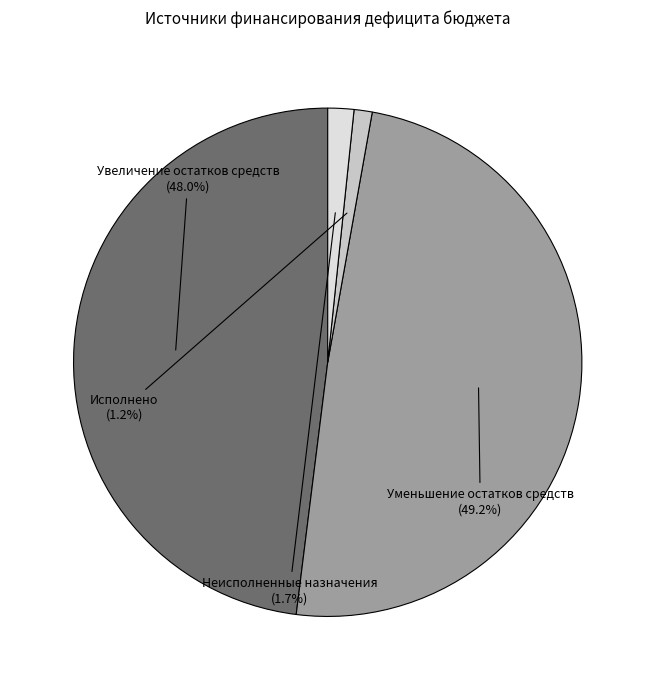

Is there a majority slice in this chart?

No